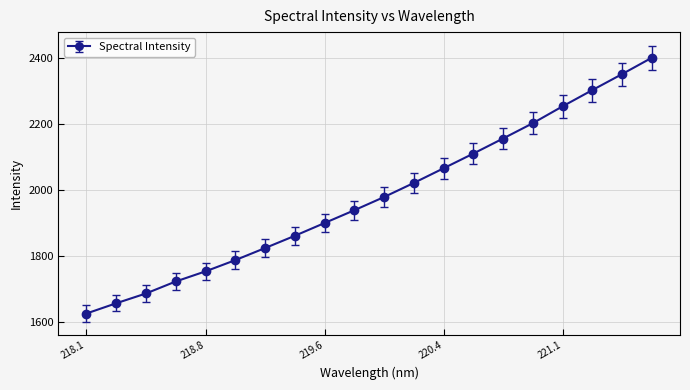

What is the sum of all values?

39601.0